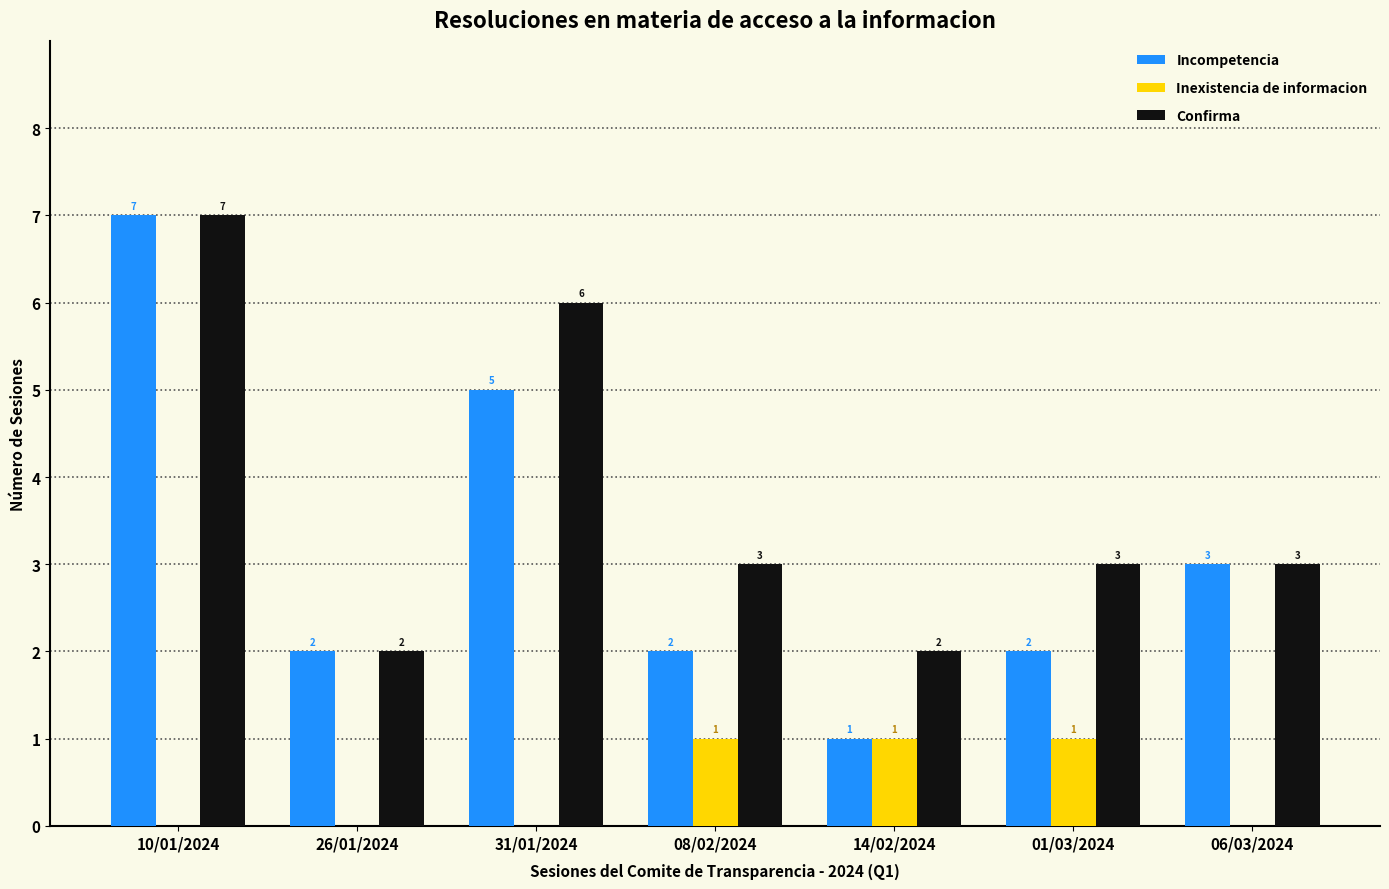

Which series has the largest total across all categories?

Confirma